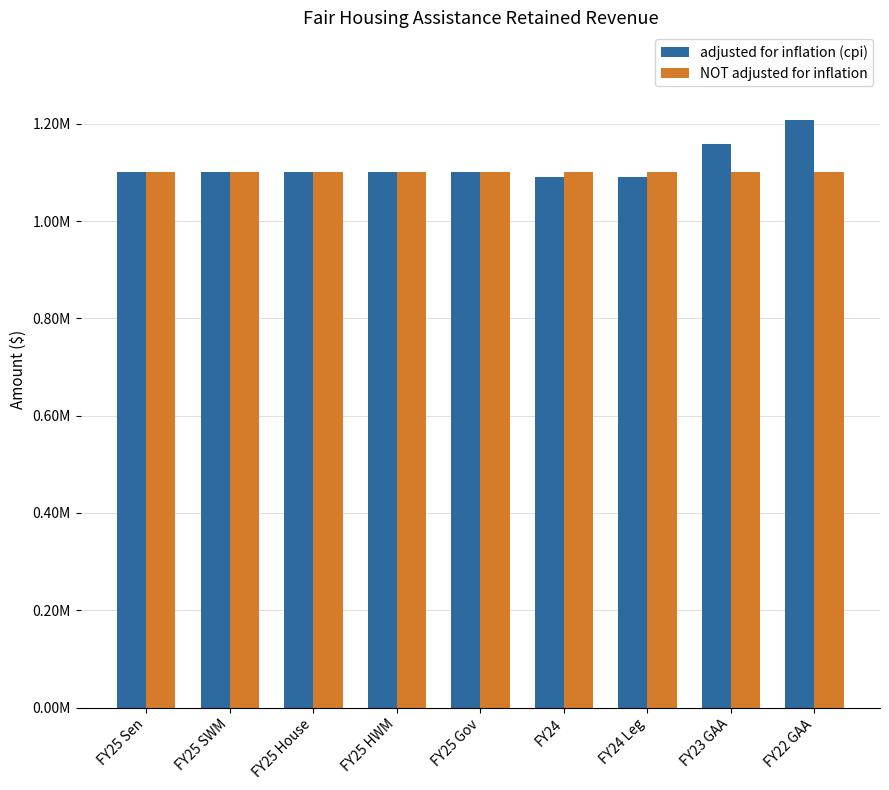

Are the bars horizontal?

No